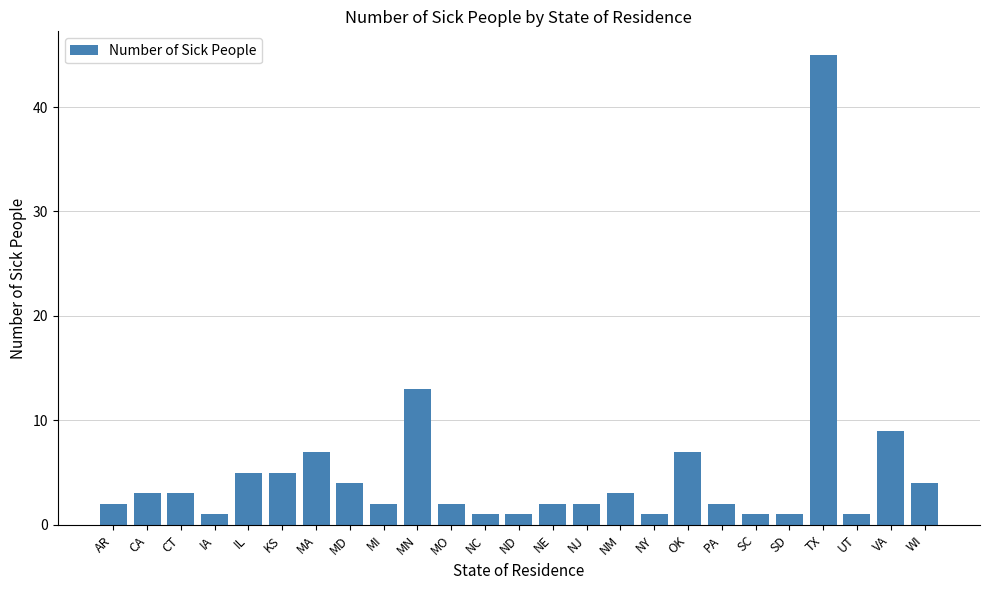

What is the value of the 23rd bar from the left?

1